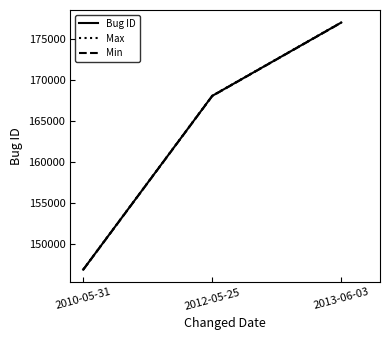

What is the difference between the highest and lowest values at 2013-06-03?

35.4